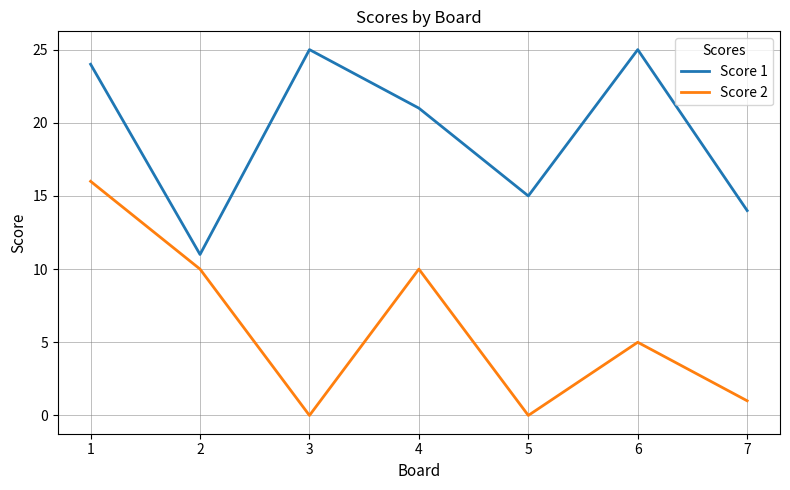

True or false: Score 2 has a value of -8 at 5.

False